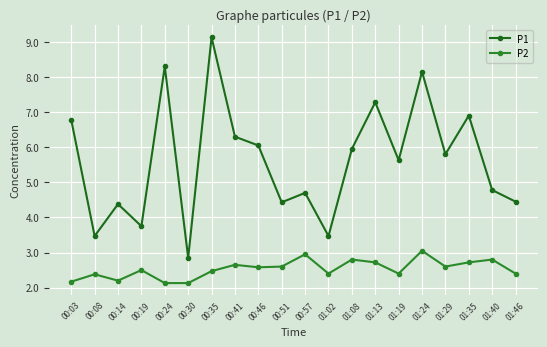

Which series changed the most between 00:08 and 01:40?

P1